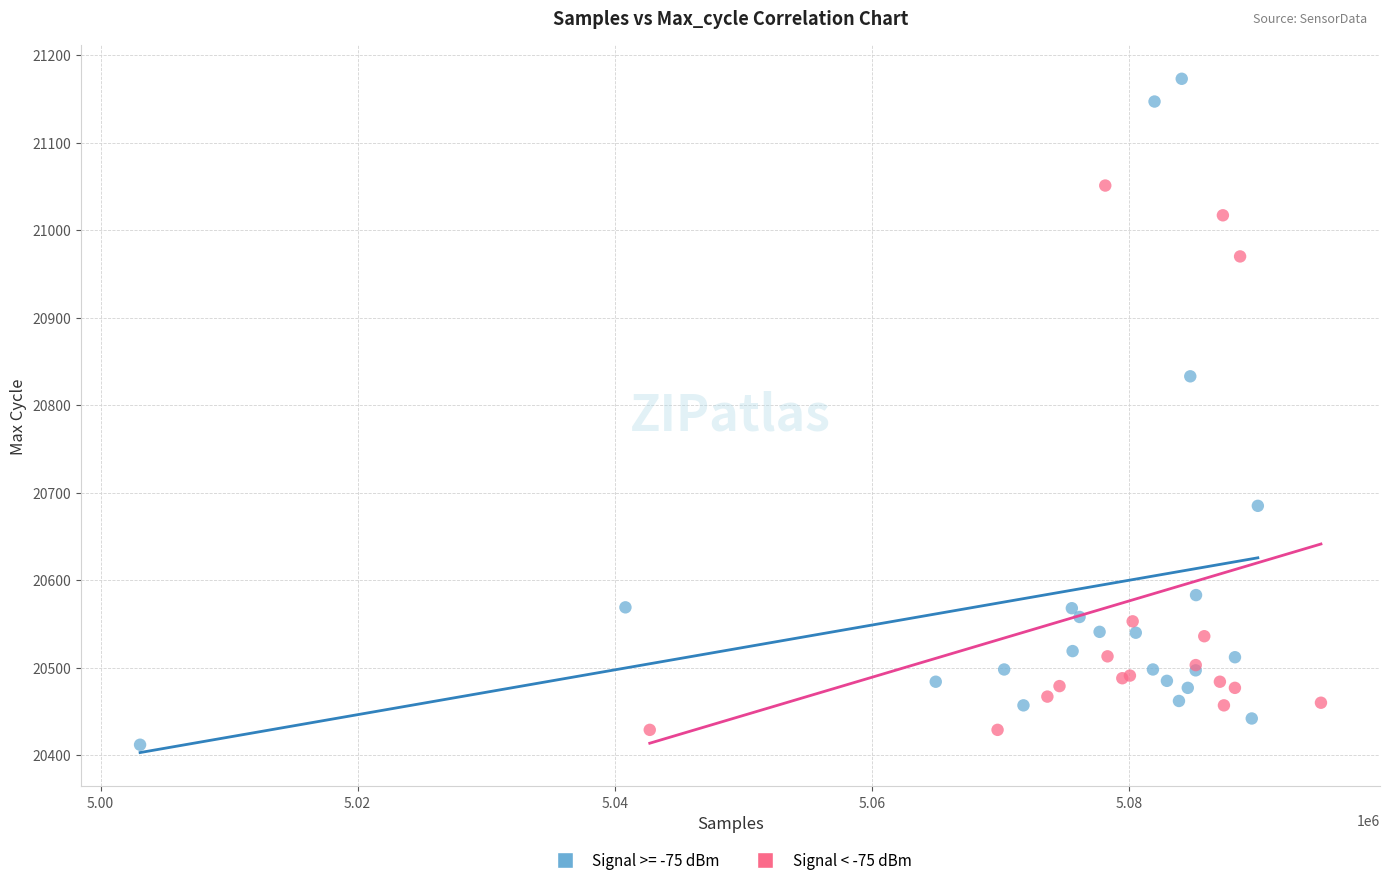

Which series has the widest spread of Y values?

Signal >= -75 dBm